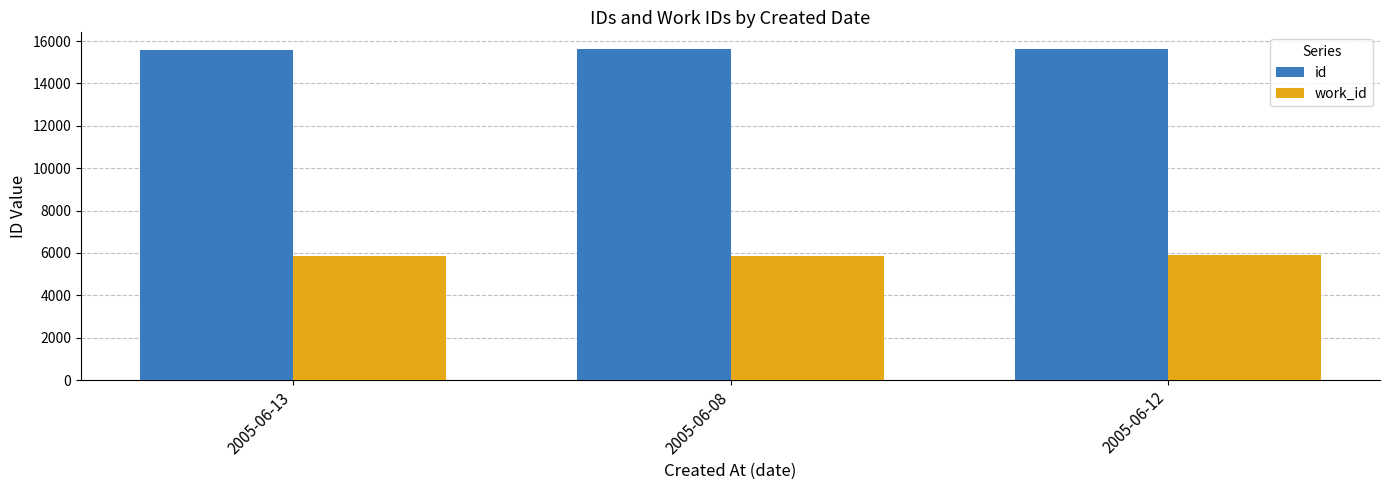

How many bars are there in each group?

2